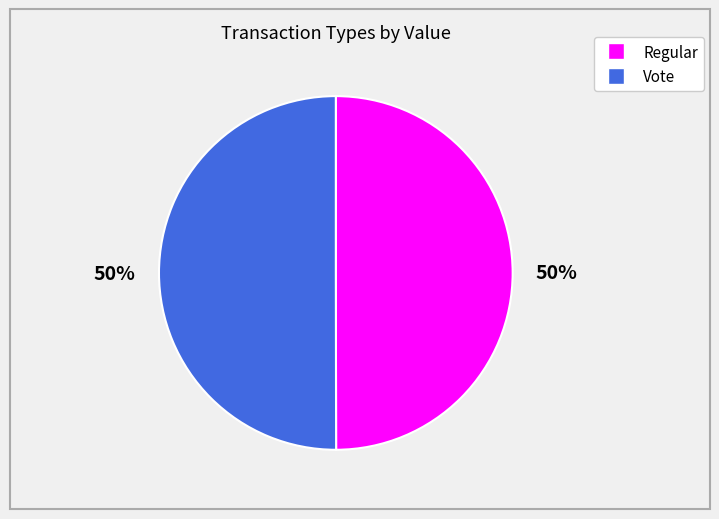

To the nearest percent, what is the average slice percentage?

50%